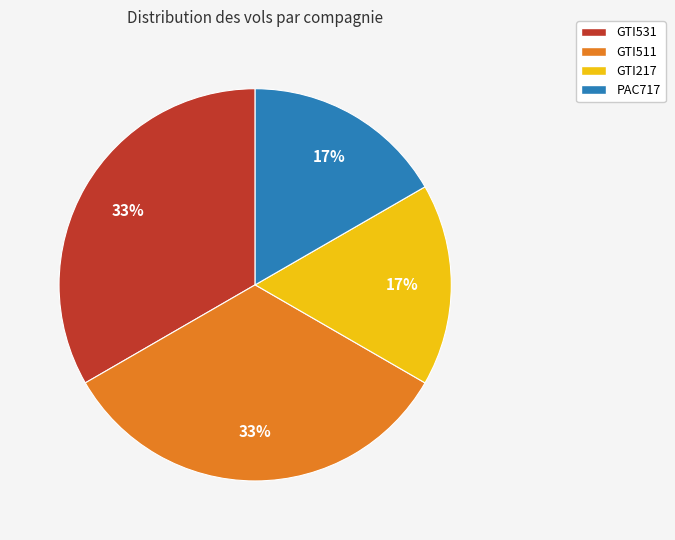

To the nearest percent, what portion does PAC717 represent?

17%